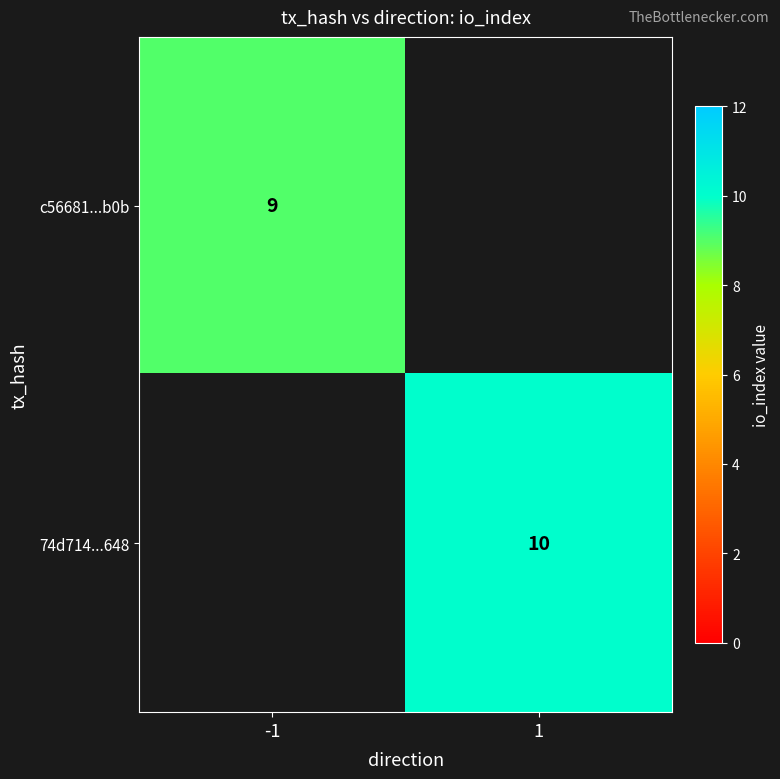

Is it true that 74d714...648 equals 10 at 1?

True